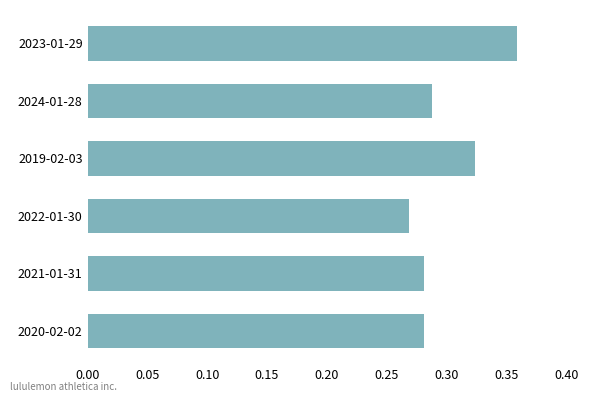

What is the sum of all values?

1.8